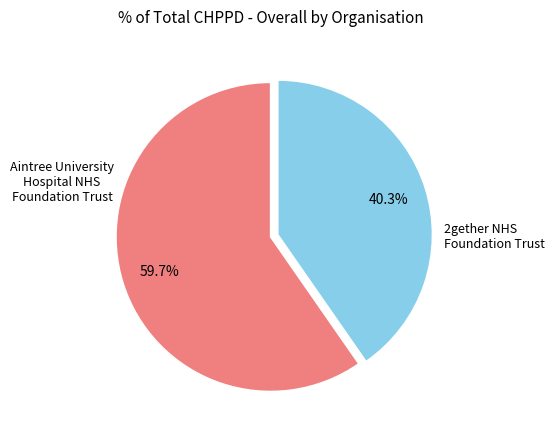

Does any single category account for the majority?

Yes